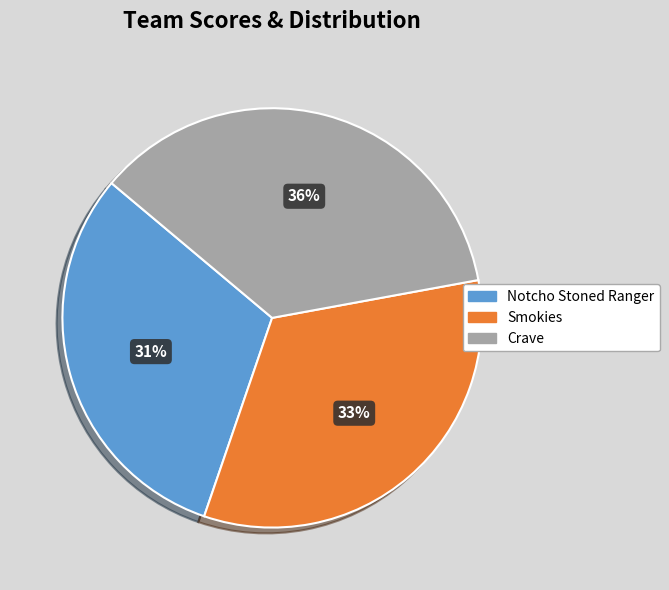

Which slice is the smallest?

Notcho Stoned Ranger